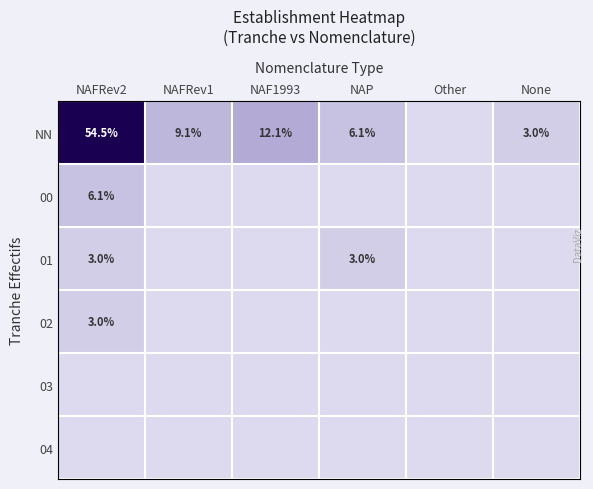

Which has a higher value, Other or NAFRev2?

NAFRev2